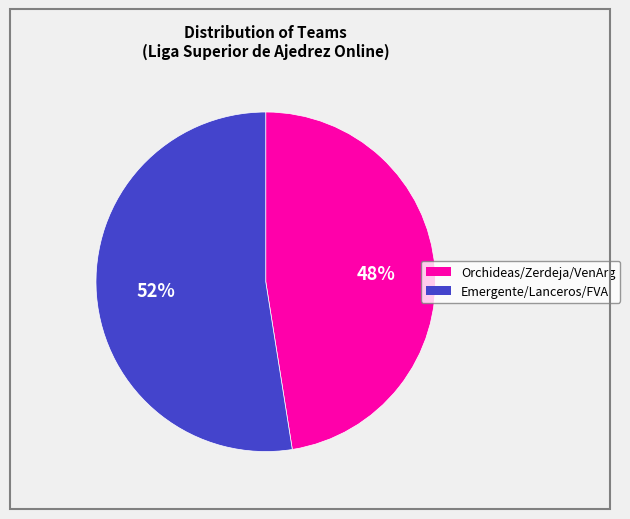

To the nearest percent, what is the average slice percentage?

50%